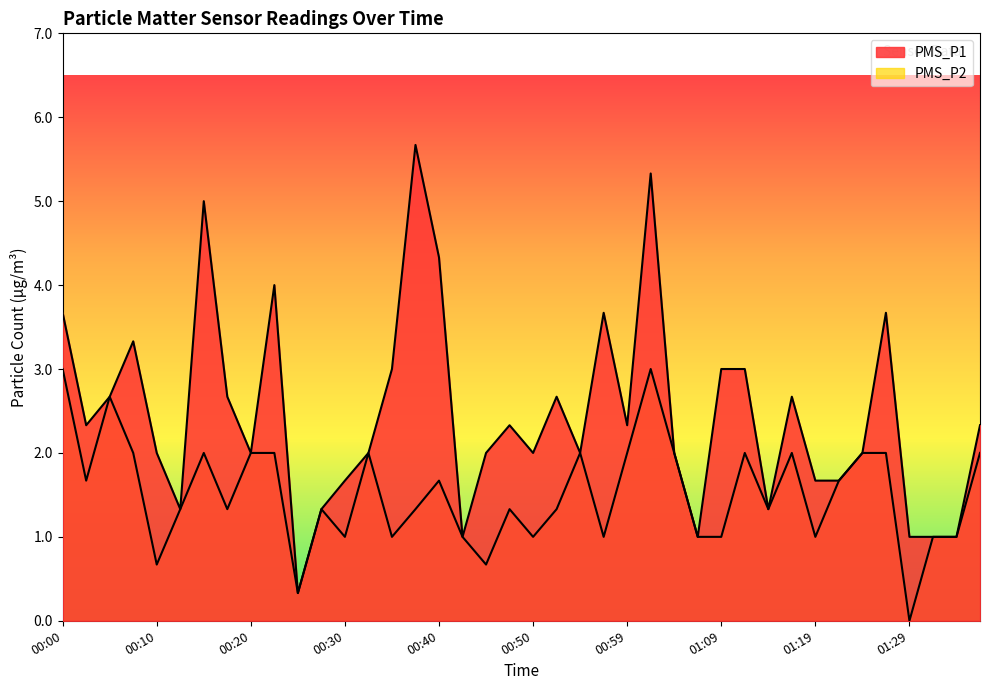

Which category has the highest value in the PMS_P1 series?

00:37